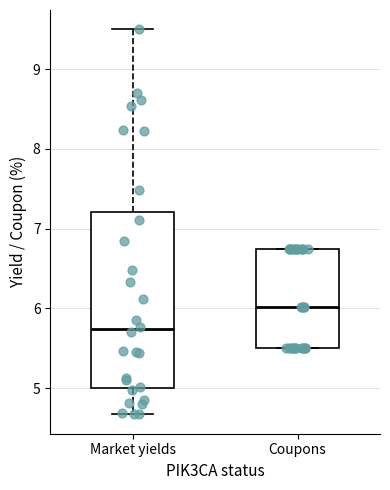

Which box is the tallest, from its lower edge to its upper edge?

Market yields